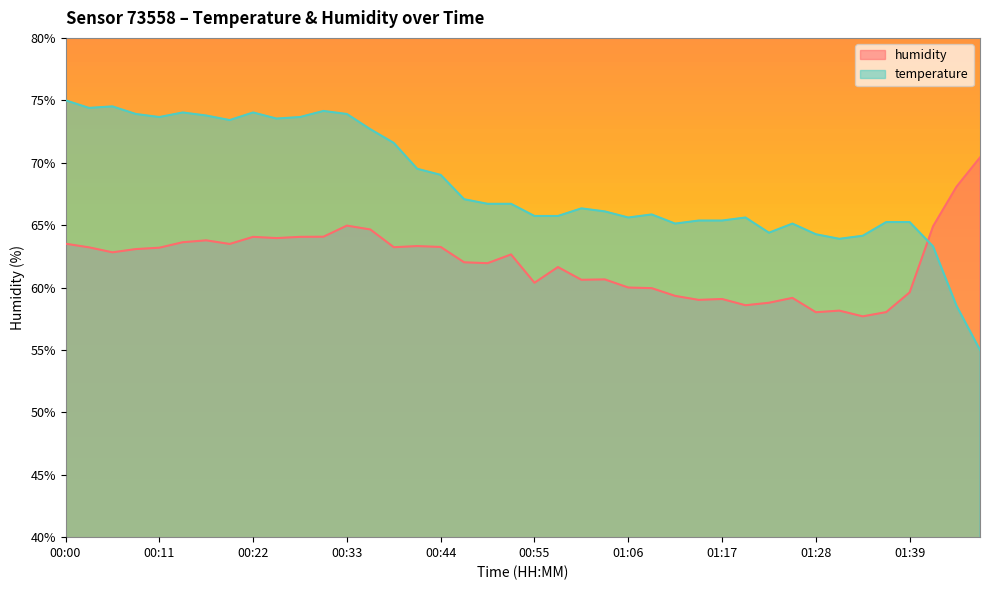

Which series changed the most between 00:36 and 00:39?

humidity